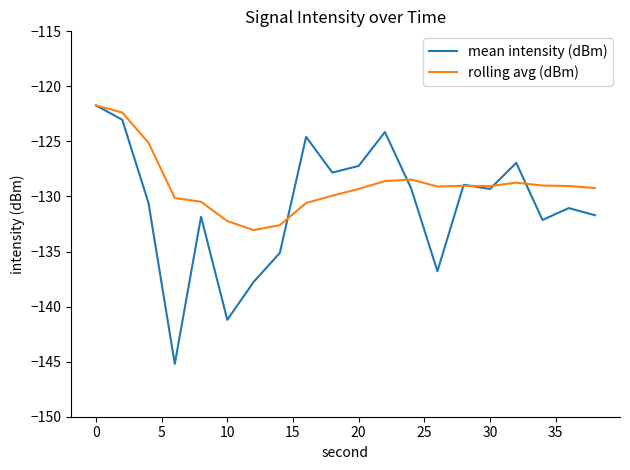

What is the highest value of the rolling avg (dBm) series?

-121.7